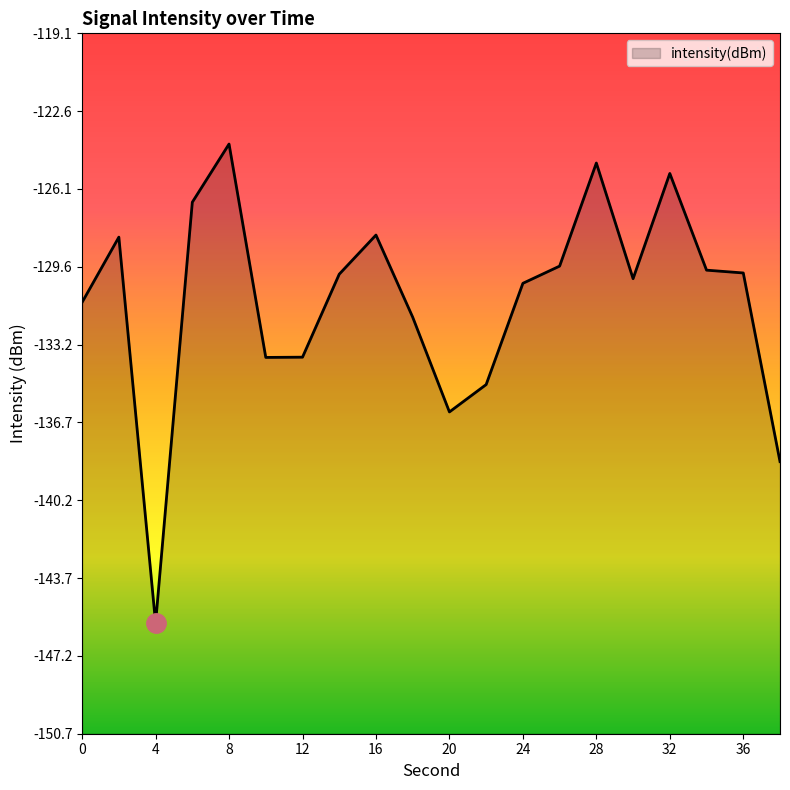

The value at 18 is -178.8. True or false?

False